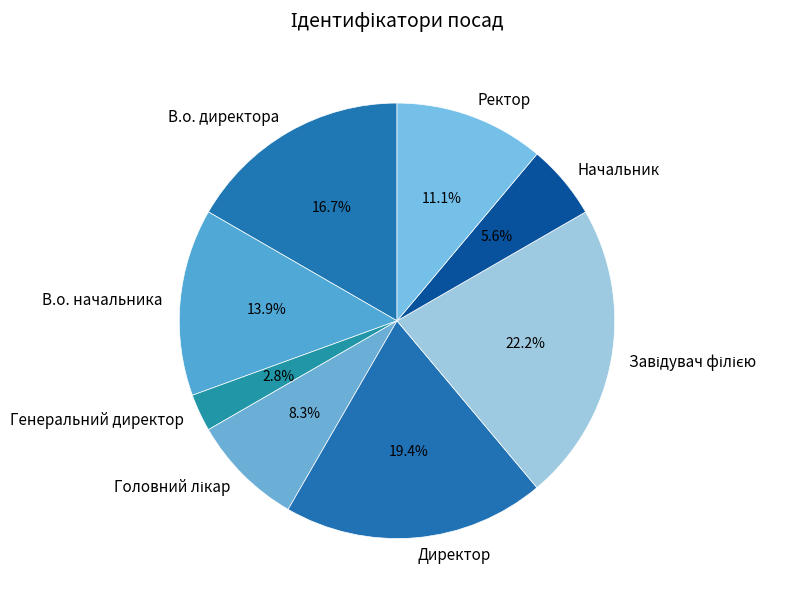

Combined, do Генеральний директор and В.о. начальника account for over 50%?

No